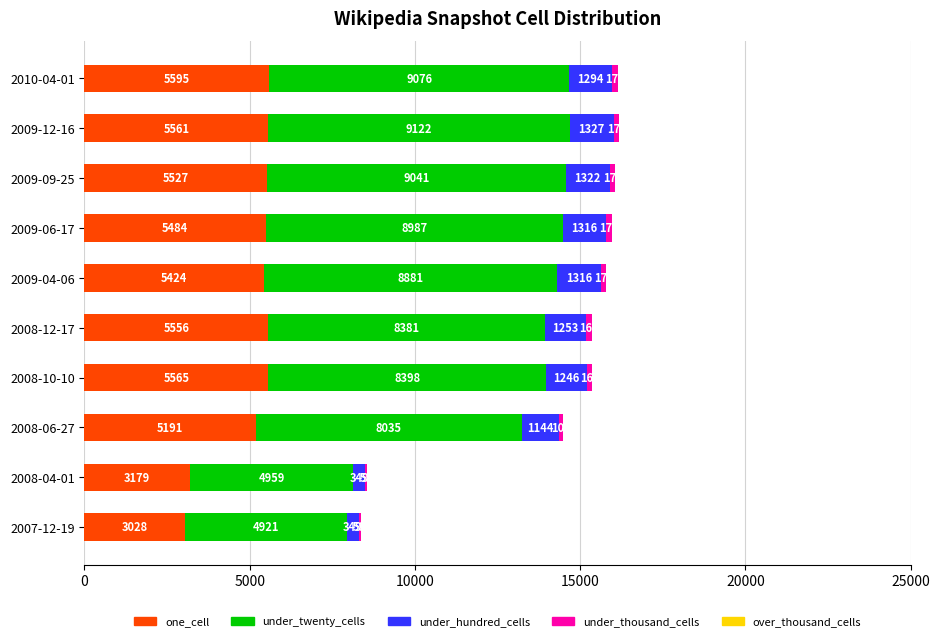

What is the total value across all series at 2010-04-01?

16143